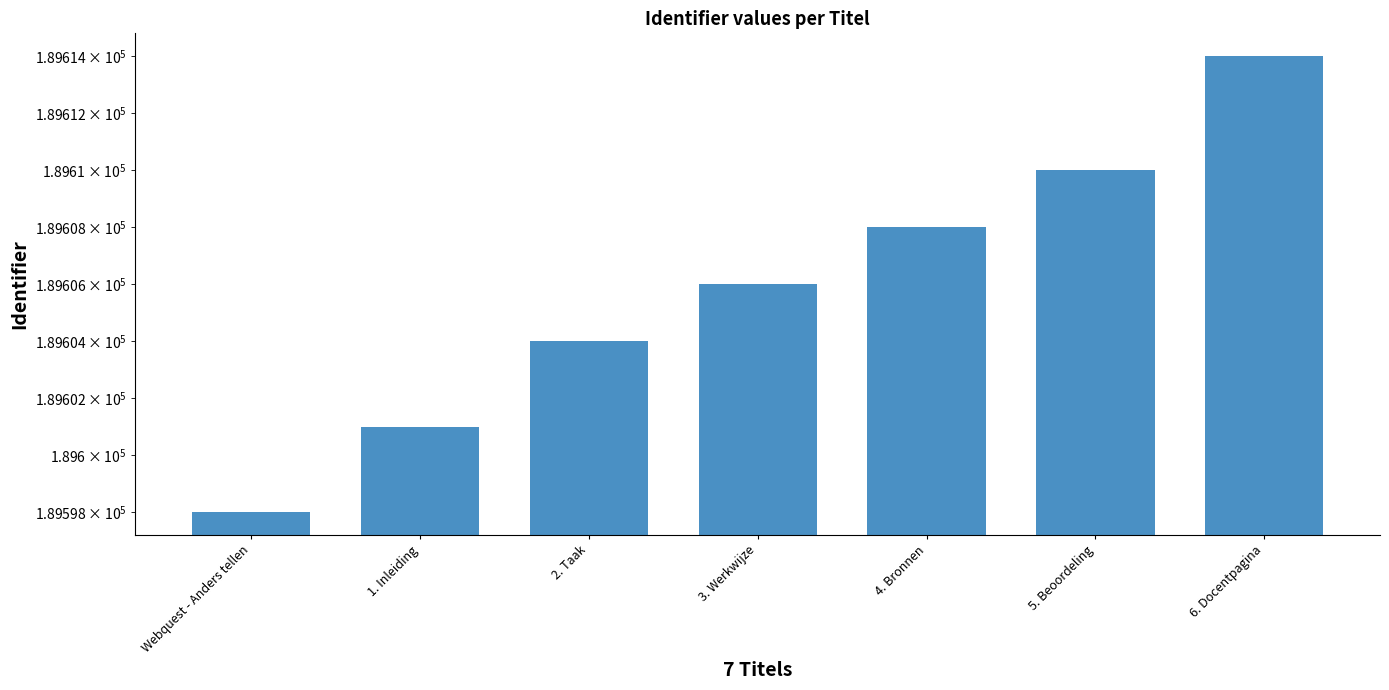

What is the change in value from 2. Taak to 6. Docentpagina?

+10